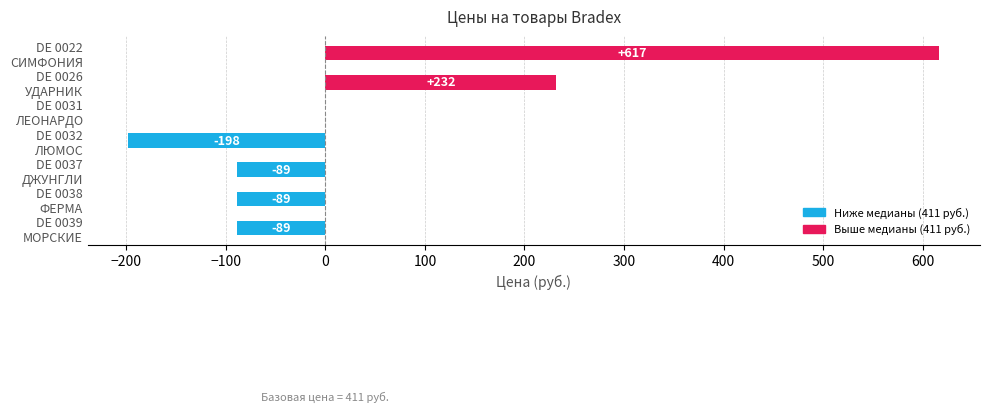

What is the maximum value shown in the chart?

617